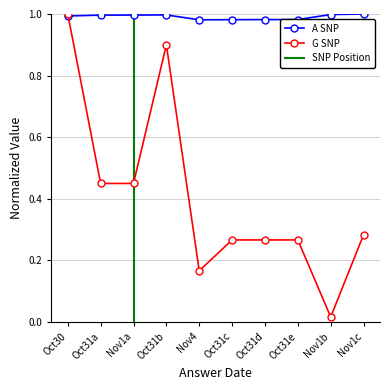

How many intersections are there between G SNP and A SNP?

1